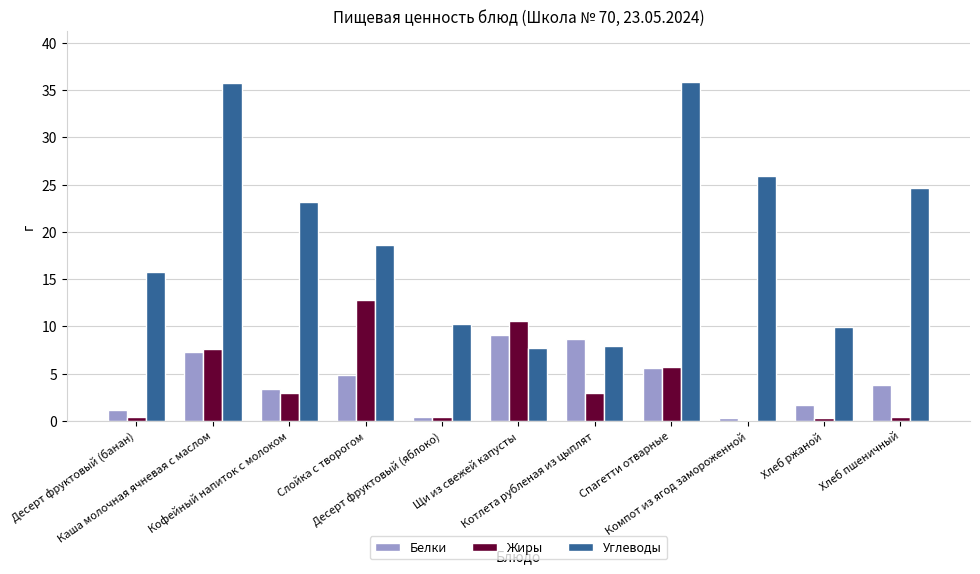

What is the highest value of the Углеводы series?

35.9